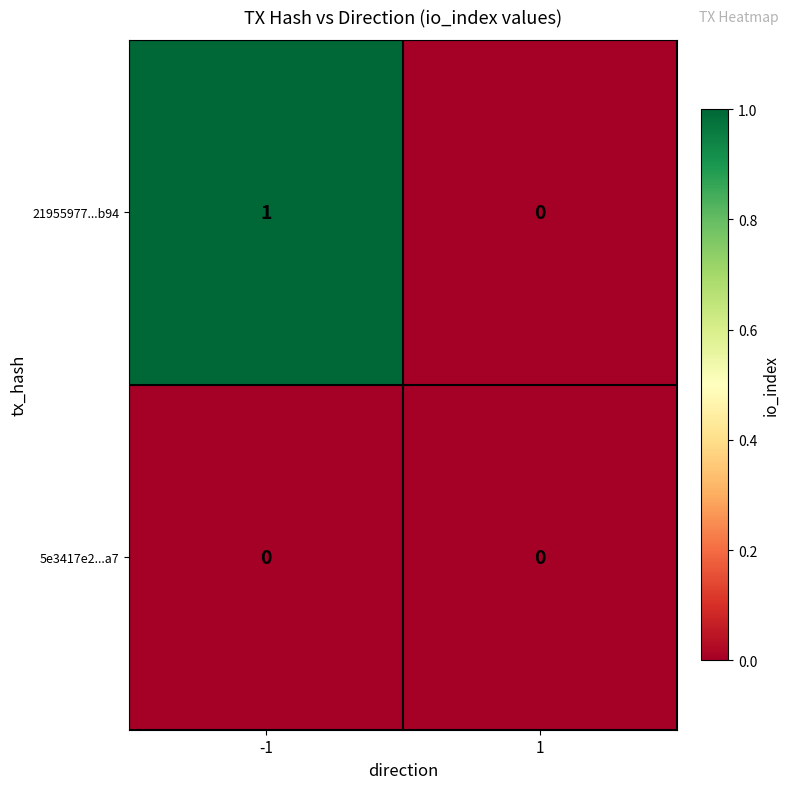

Is the value of 5e3417e2...a7 at -1 greater than the value of 21955977...b94 at -1?

No